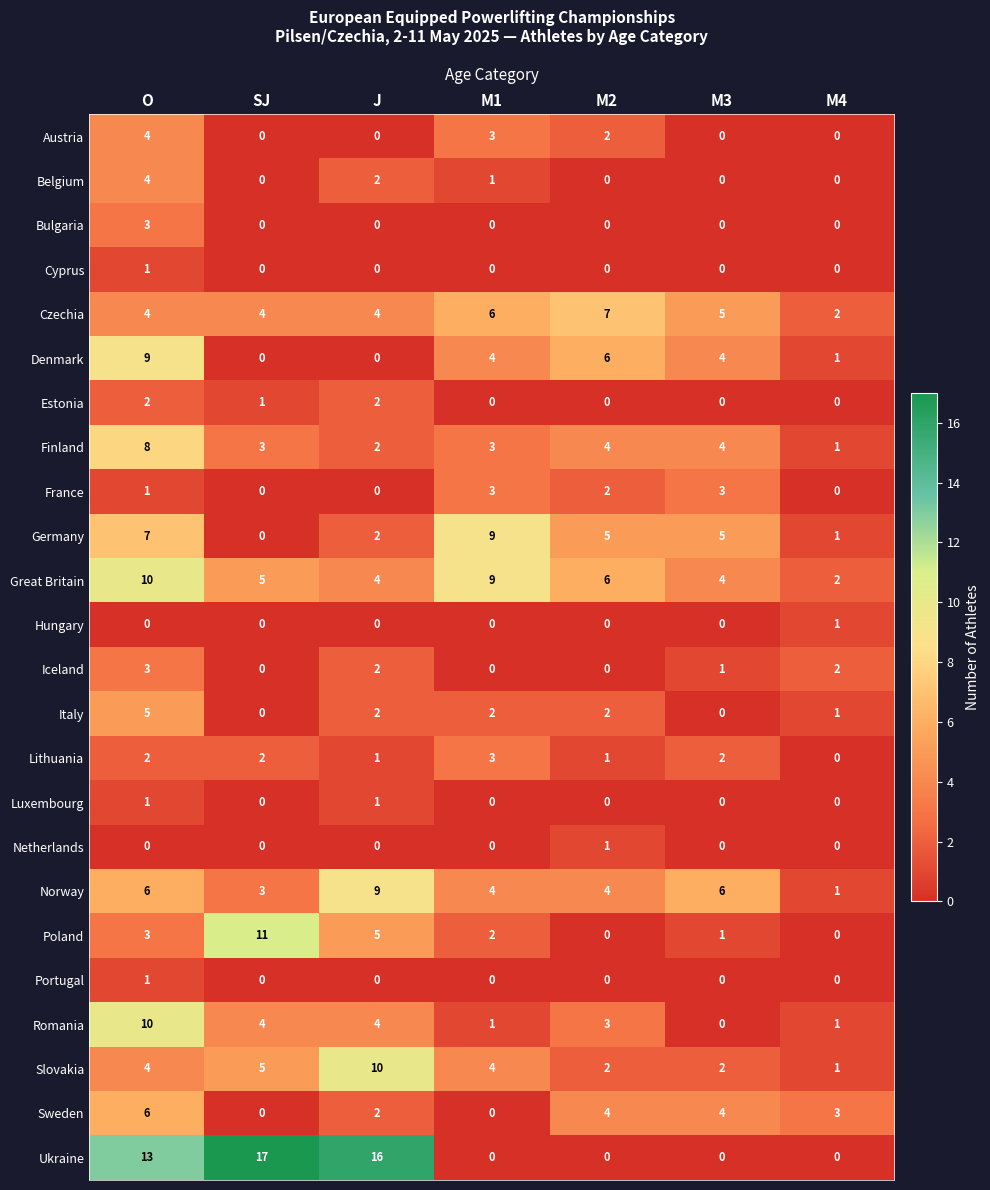

How many categories are shown in the chart?

7